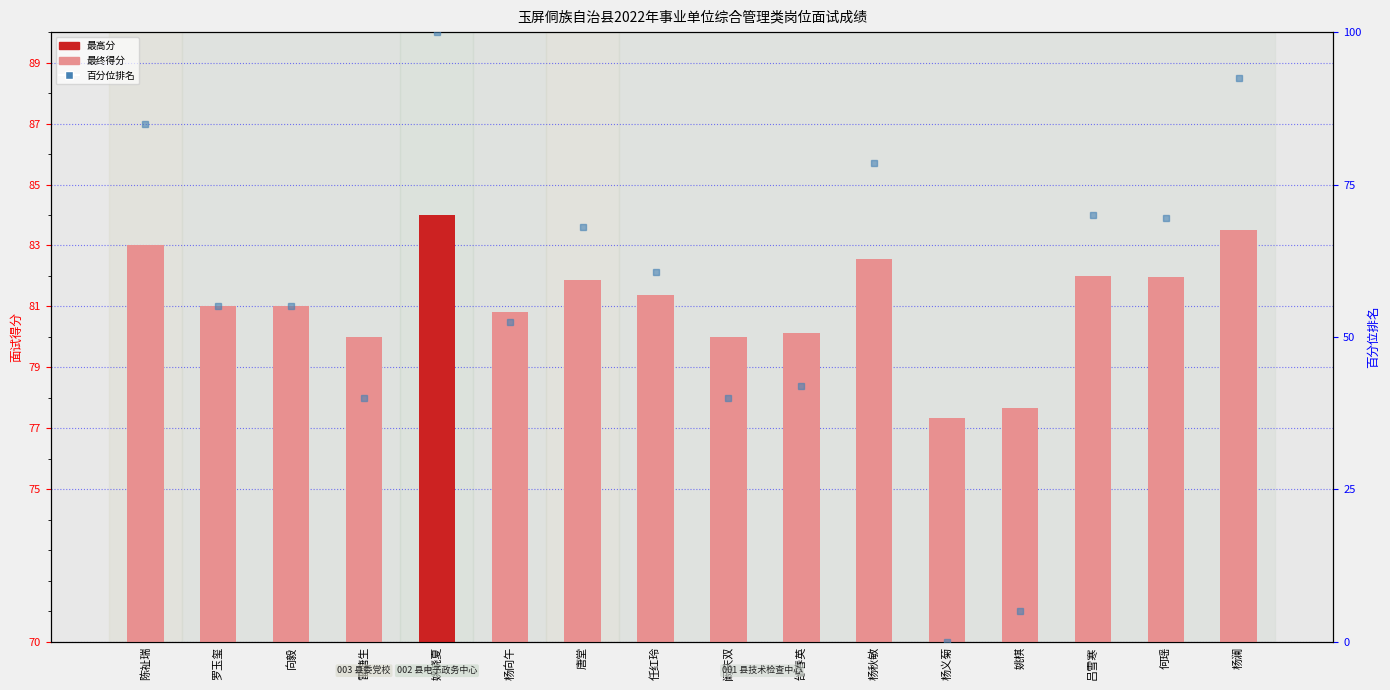

What is the difference between the highest and lowest values at 邰春英?

38.2